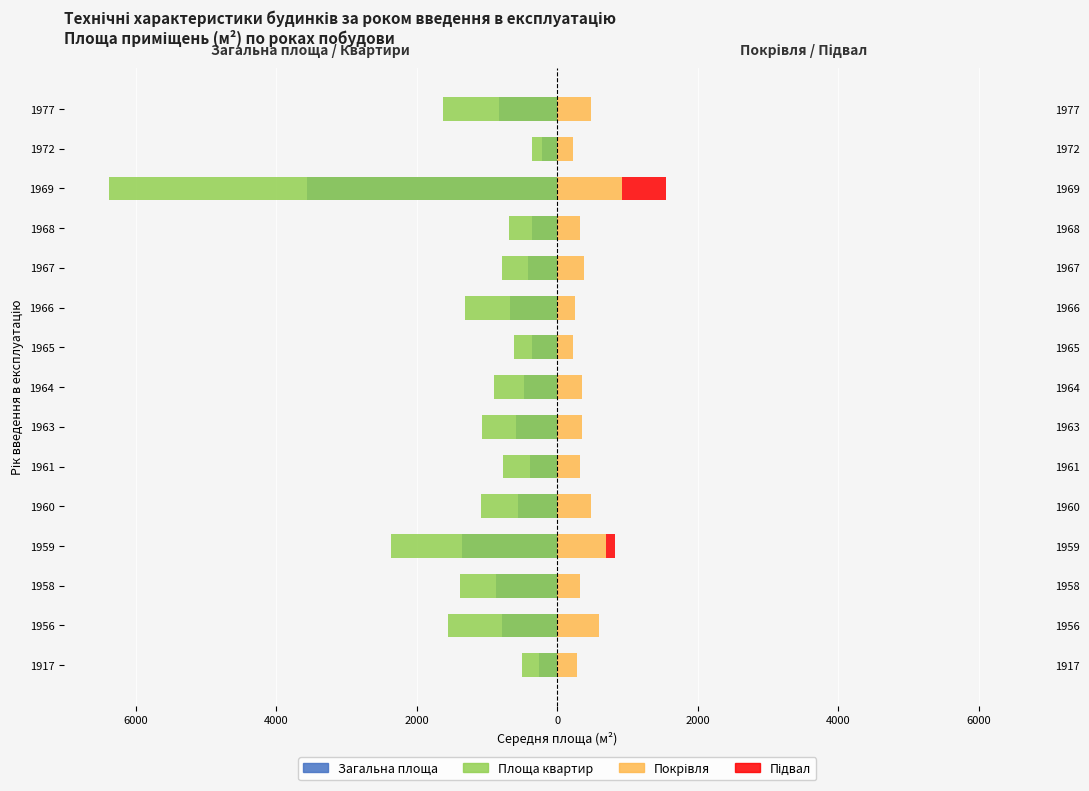

True or false: Підвал has a value of 9.6 at 1972.

False